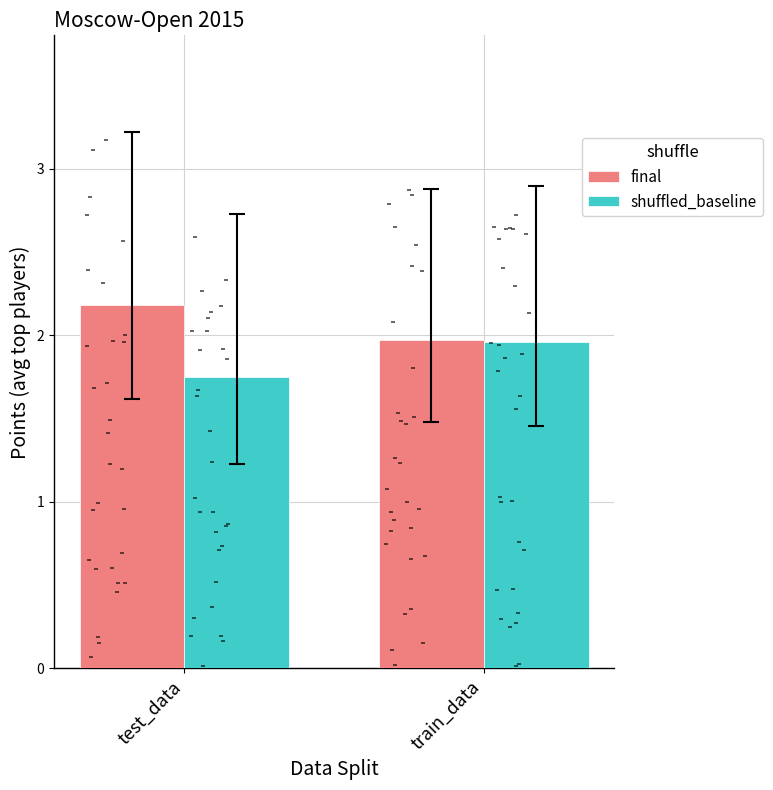

Which series has the largest total across all categories?

final